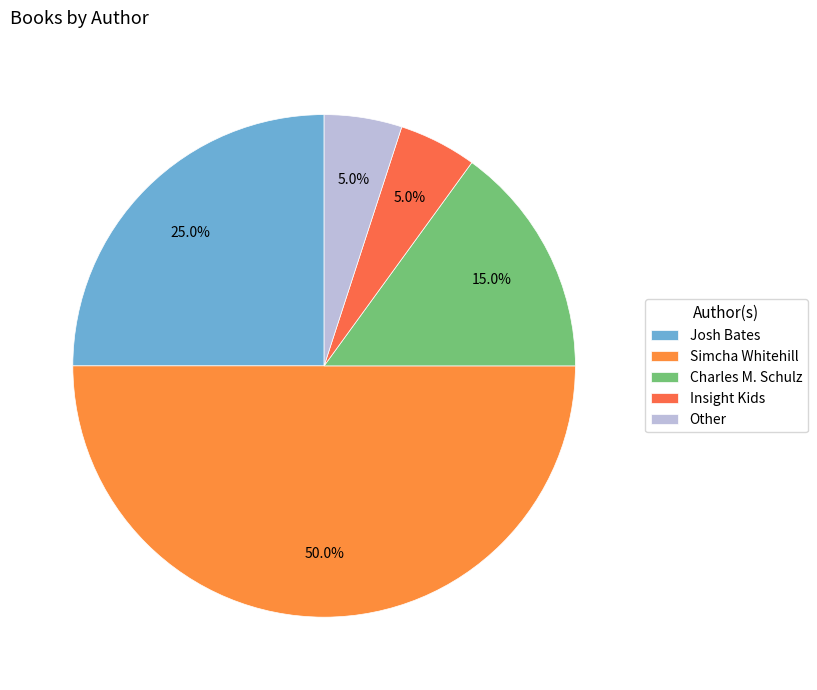

To the nearest percent, what portion does Insight Kids represent?

5%